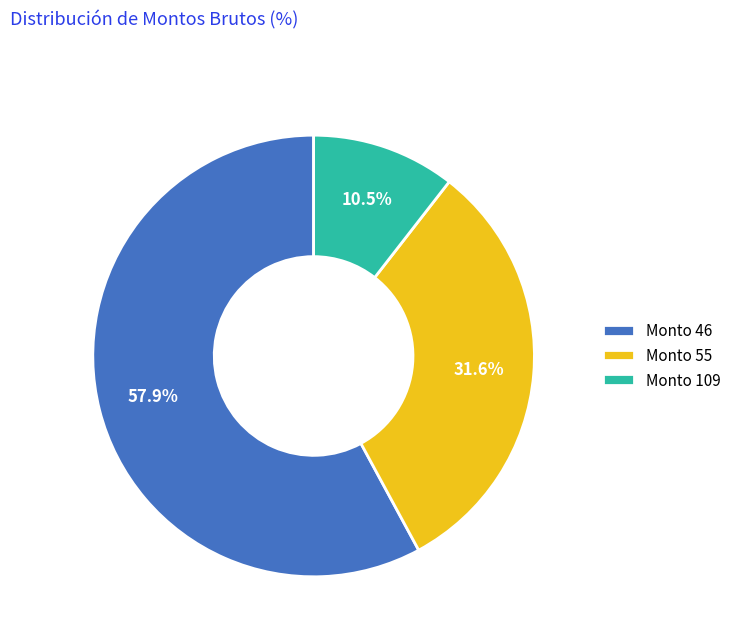

Is there a majority slice in this chart?

Yes